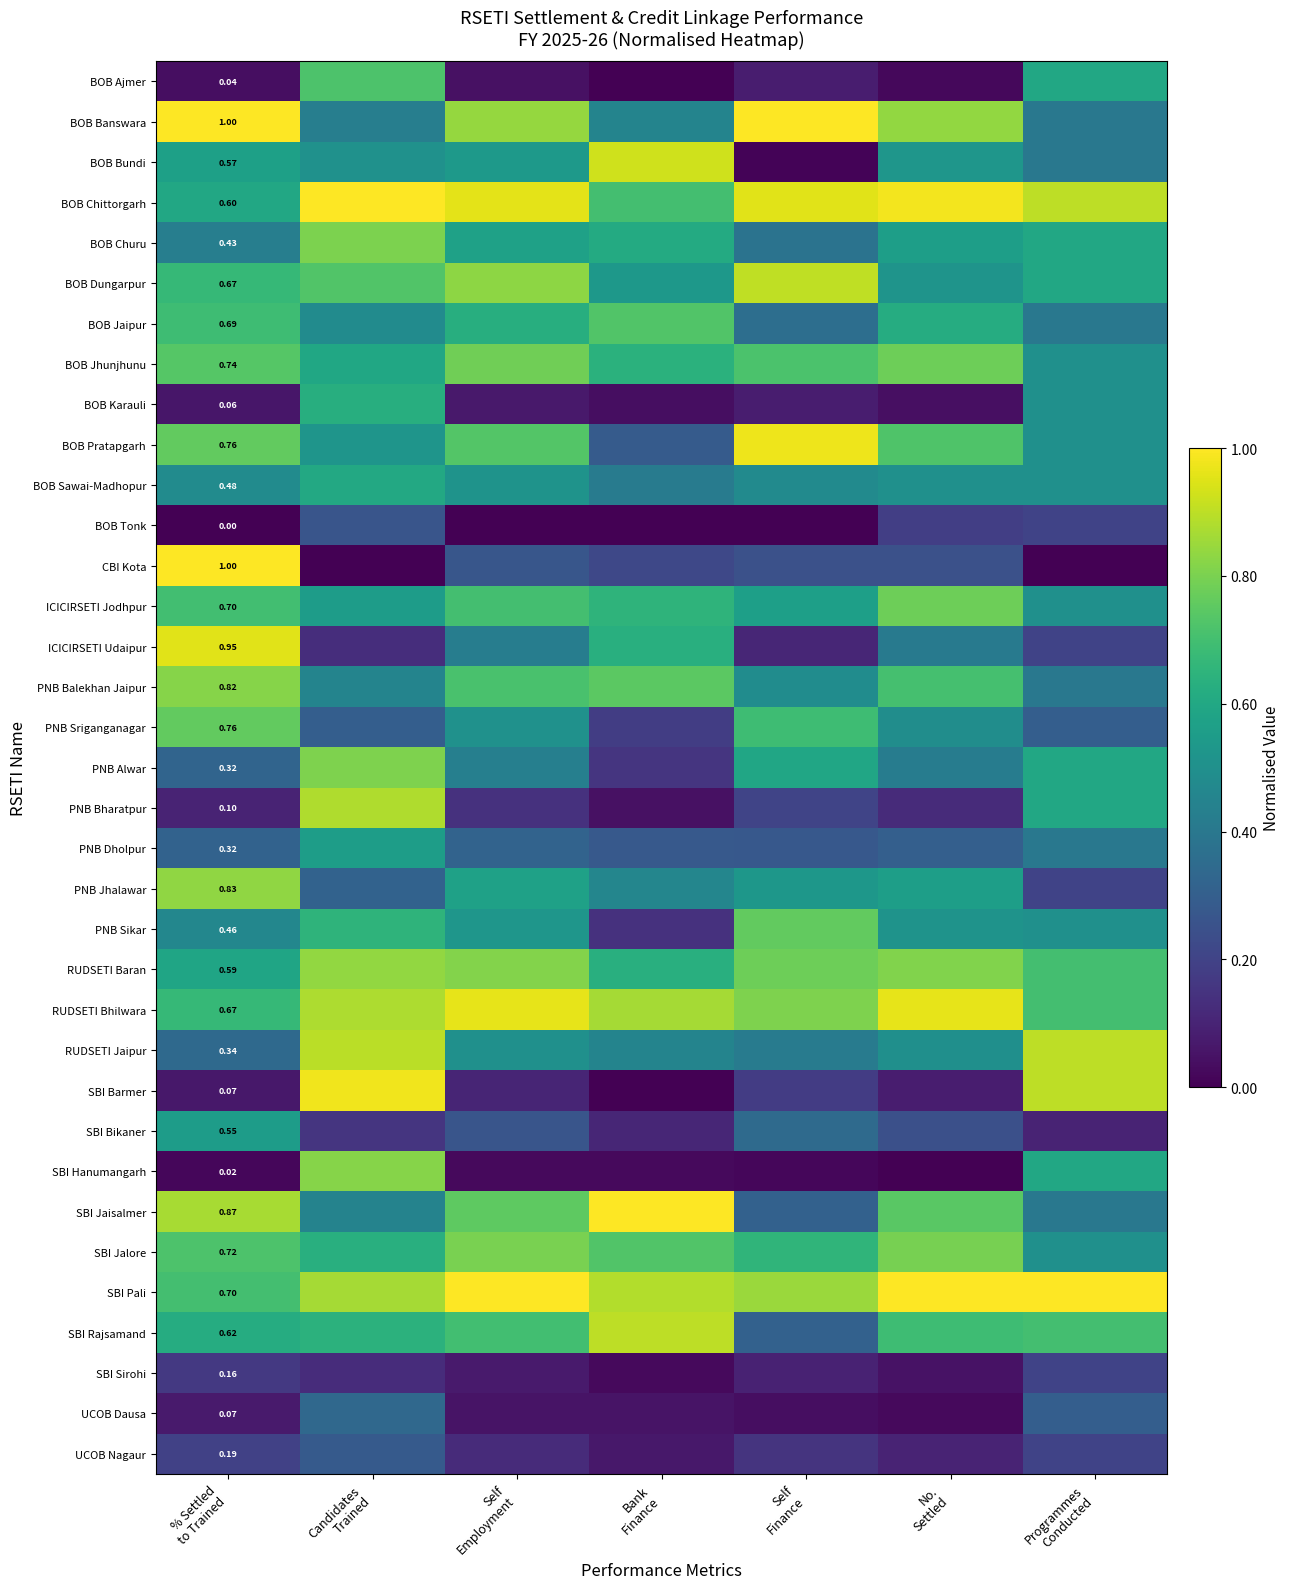

At which label does PNB Sriganganagar reach its peak?

% Settled to Trained